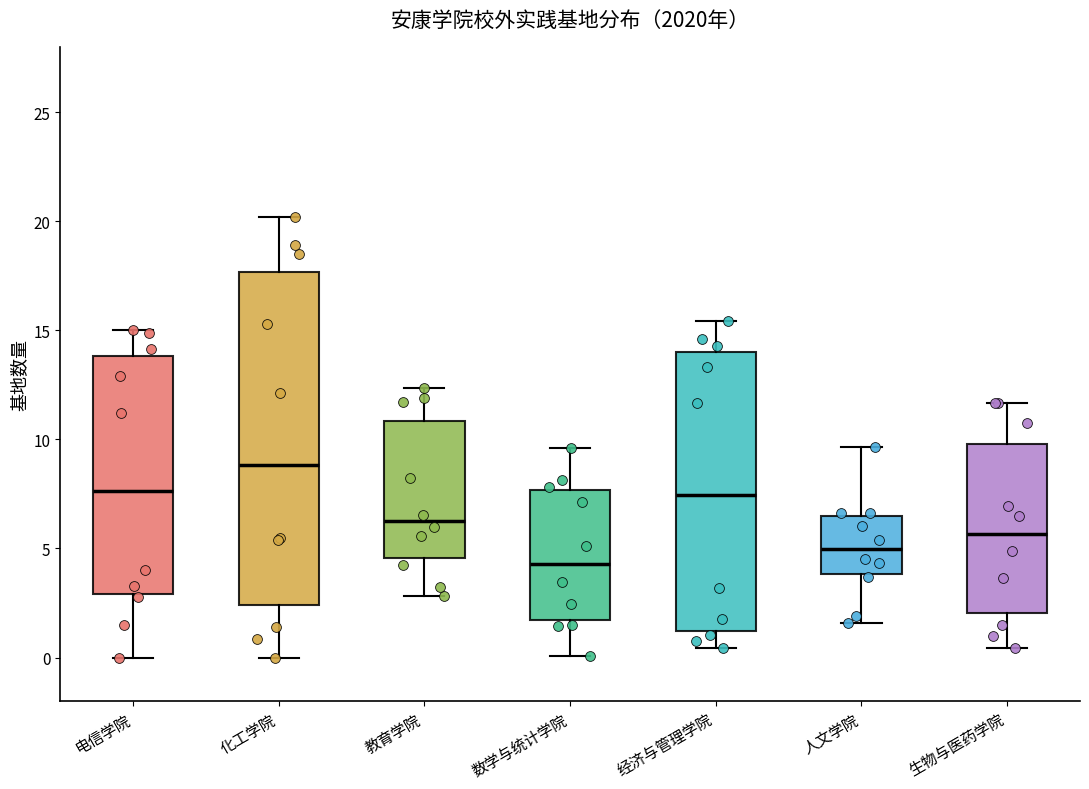

Reading left to right, transcribe this box plot: for each box, give where its median line is, the range the box spans, and where its two whiskers end, as read against the y-axis. The values are not printed on the chart, so give them approximately, as read against the axis.

电信学院: median 7.5, box 3.0 to 14.0, whiskers 0.0 to 15.0
化工学院: median 9.0, box 2.5 to 17.5, whiskers 0.0 to 20.0
教育学院: median 6.5, box 4.5 to 11.0, whiskers 3.0 to 12.5
数学与统计学院: median 4.5, box 1.5 to 7.5, whiskers 0.0 to 9.5
经济与管理学院: median 7.5, box 1.0 to 14.0, whiskers 0.5 to 15.5
人文学院: median 5.0, box 4.0 to 6.5, whiskers 1.5 to 9.5
生物与医药学院: median 5.5, box 2.0 to 10.0, whiskers 0.5 to 11.5